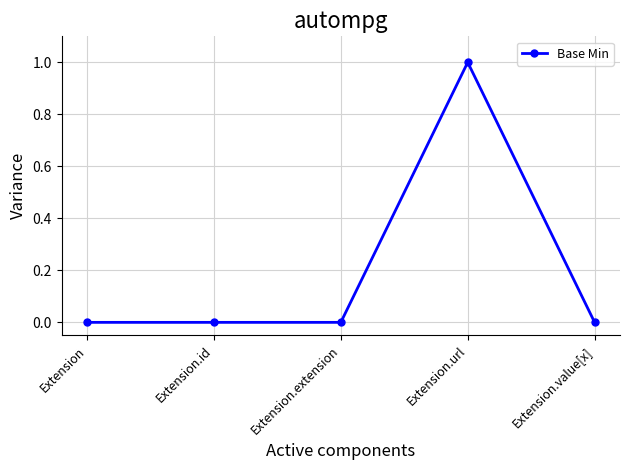

Is it true that the value at Extension is -1?

False